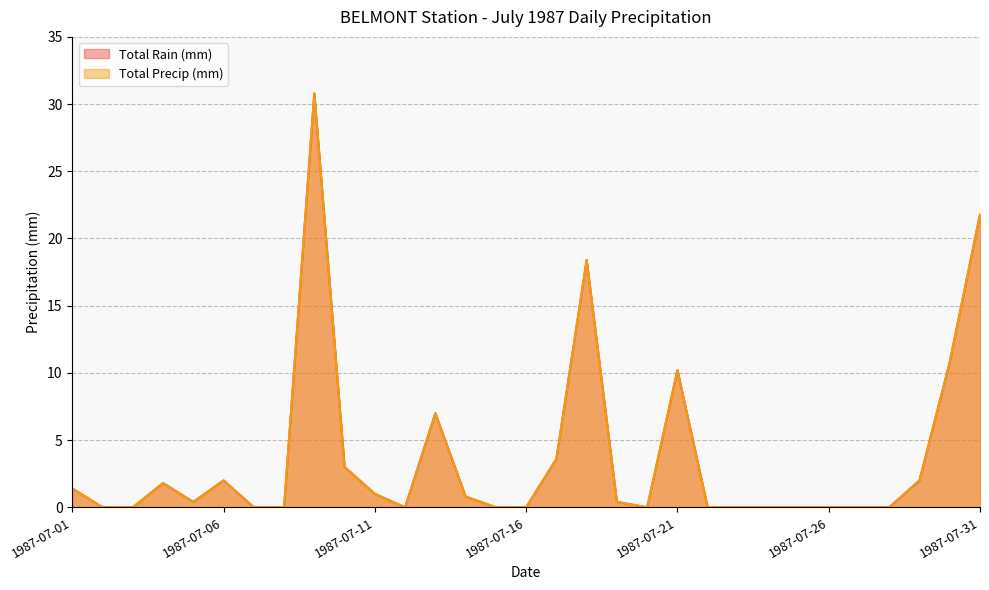

At which category is the sum across all series the highest?

1987-07-09